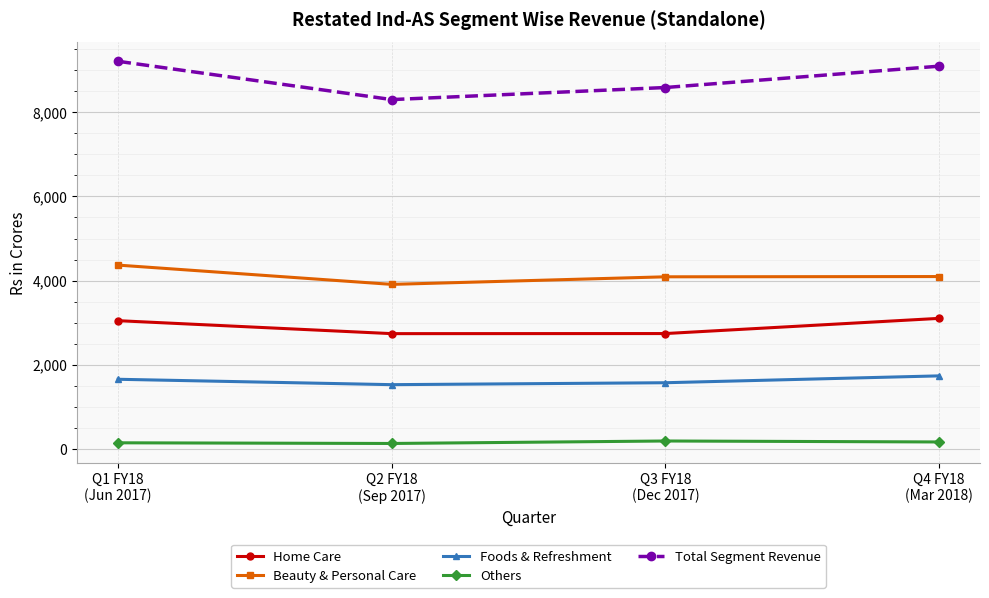

Count the number of data series in this chart.

5